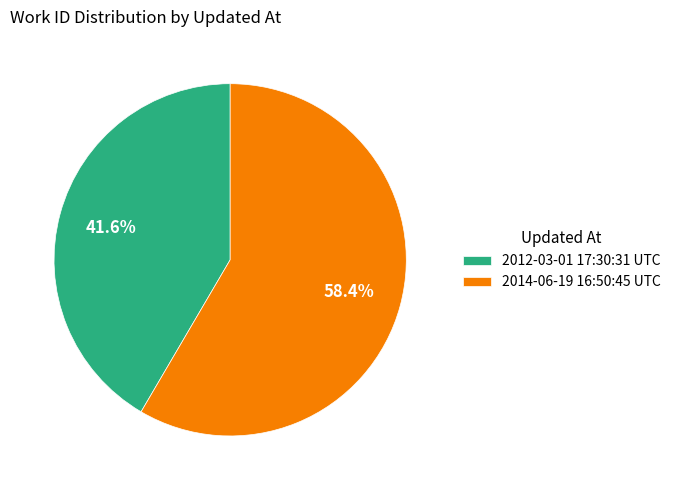

Does any single category account for the majority?

Yes